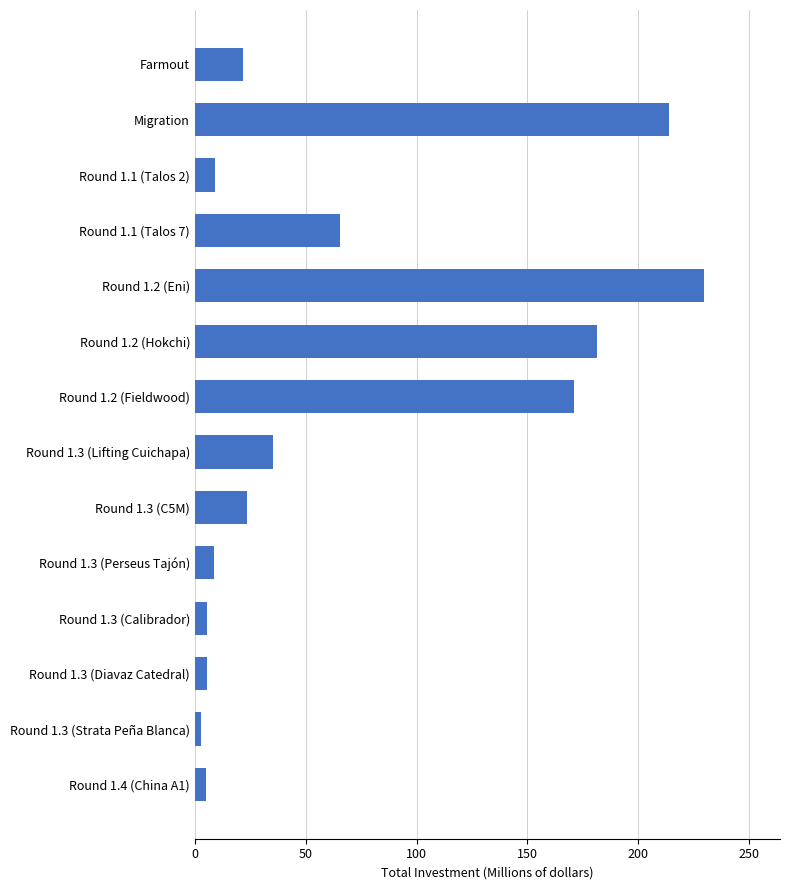

What is the smallest value displayed?

2.7